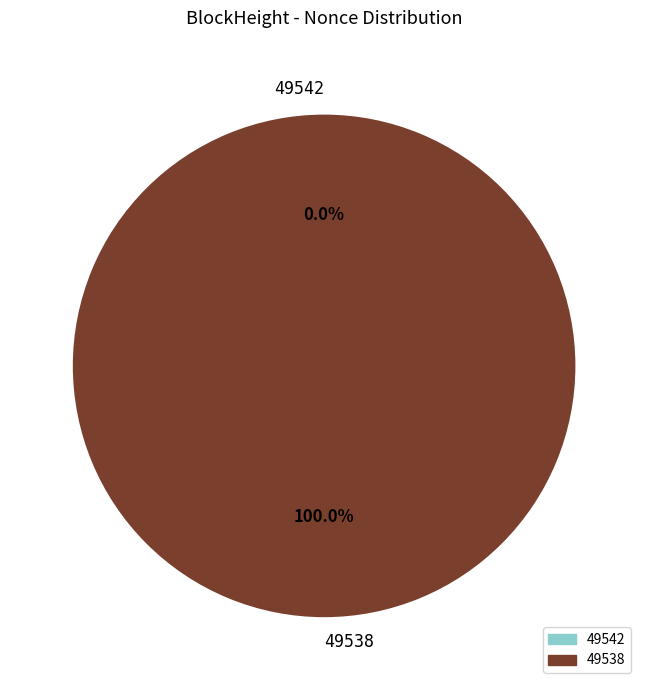

How much of the chart is everything except 49542?

100.0%